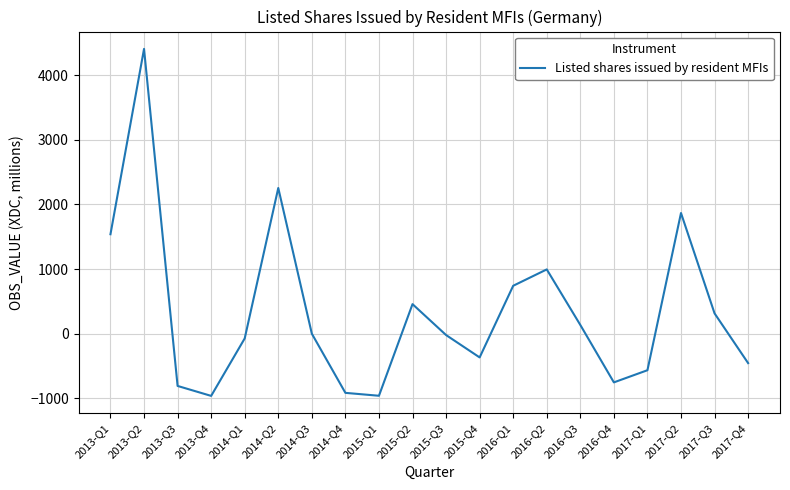

How many series are shown in this chart?

1